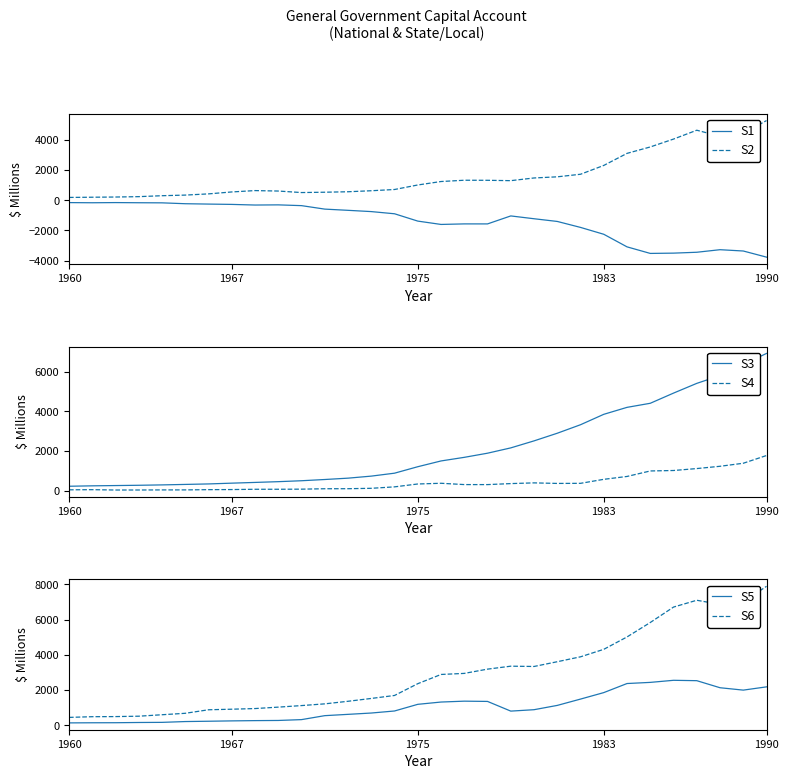

Does the chart display data point markers on the line(s)?

No